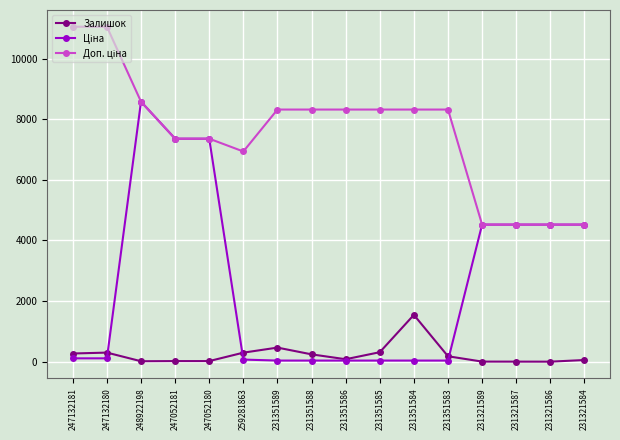

Which category has the highest value in the Залишок series?

231351584